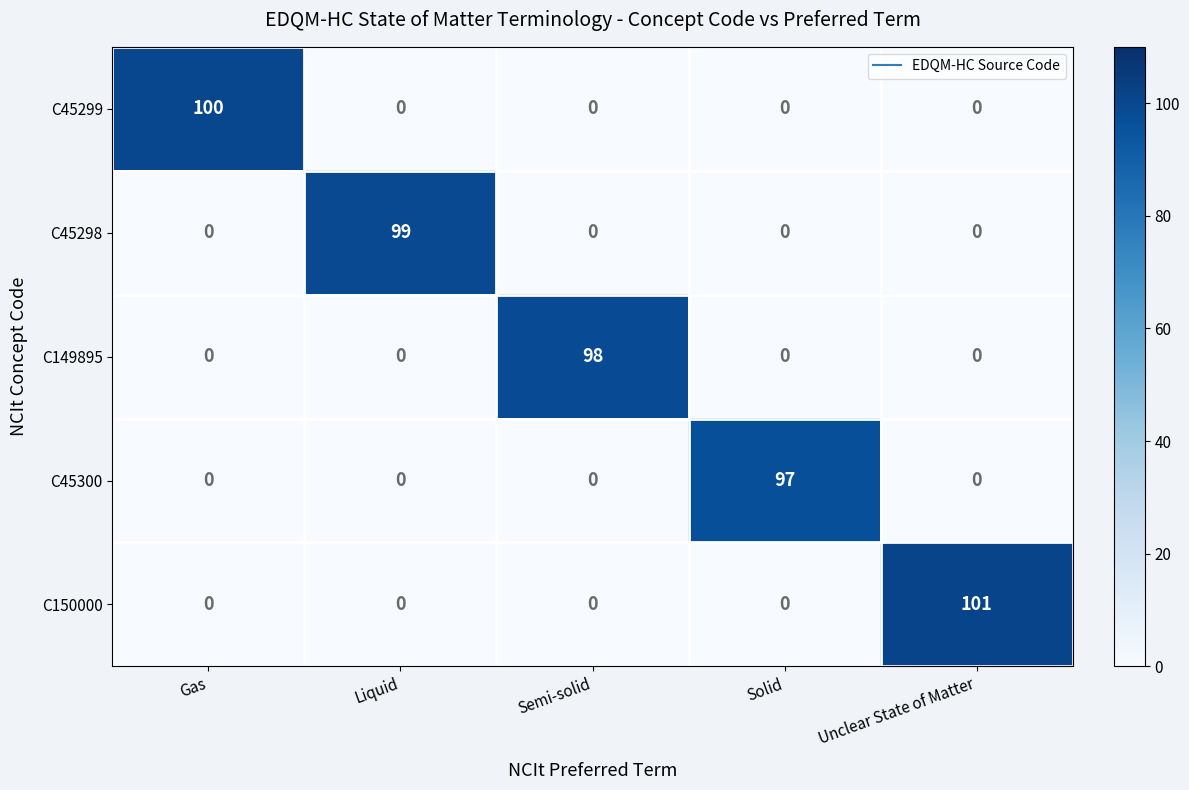

Rank the series by their maximum value, from lowest to highest.

C45300, C149895, C45298, C45299, C150000